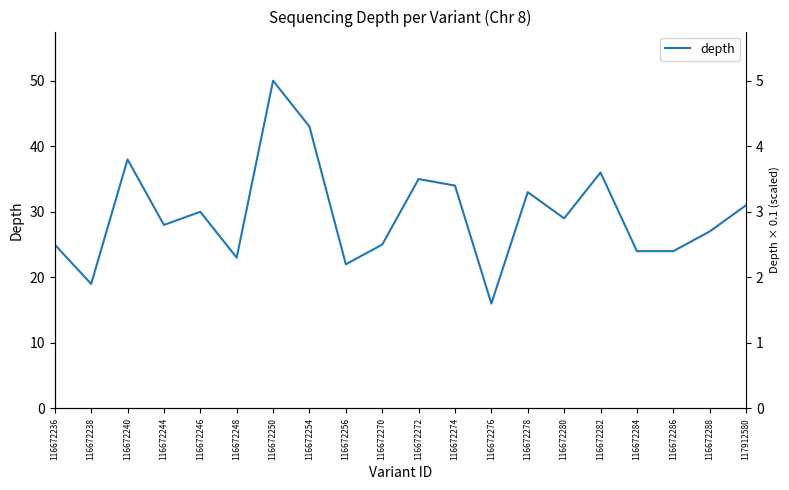

What is the change in value from 116672254 to 116672284?

-19